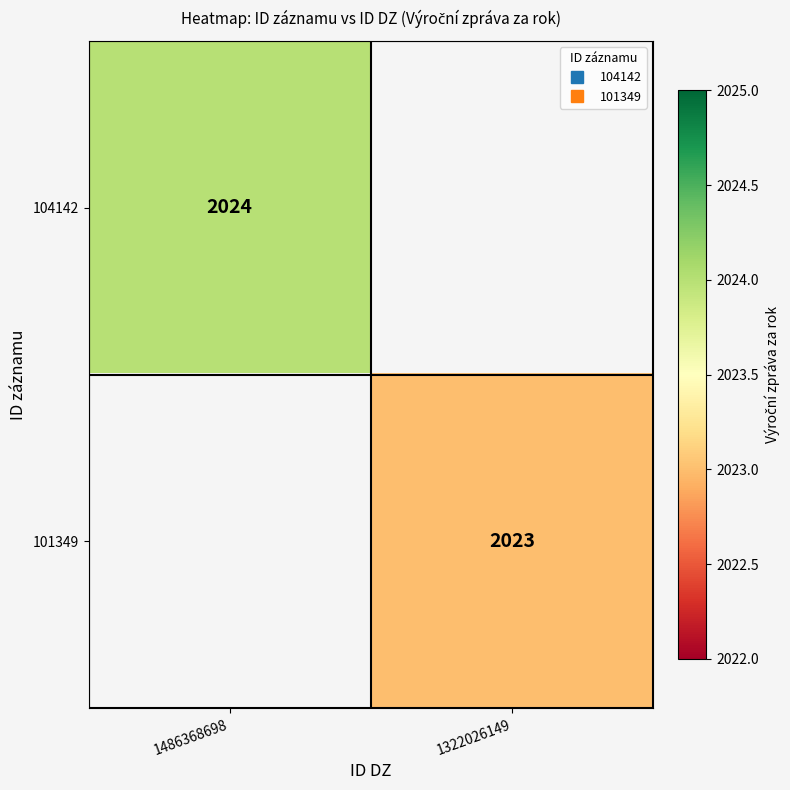

What is the maximum value shown in the chart?

2024.0